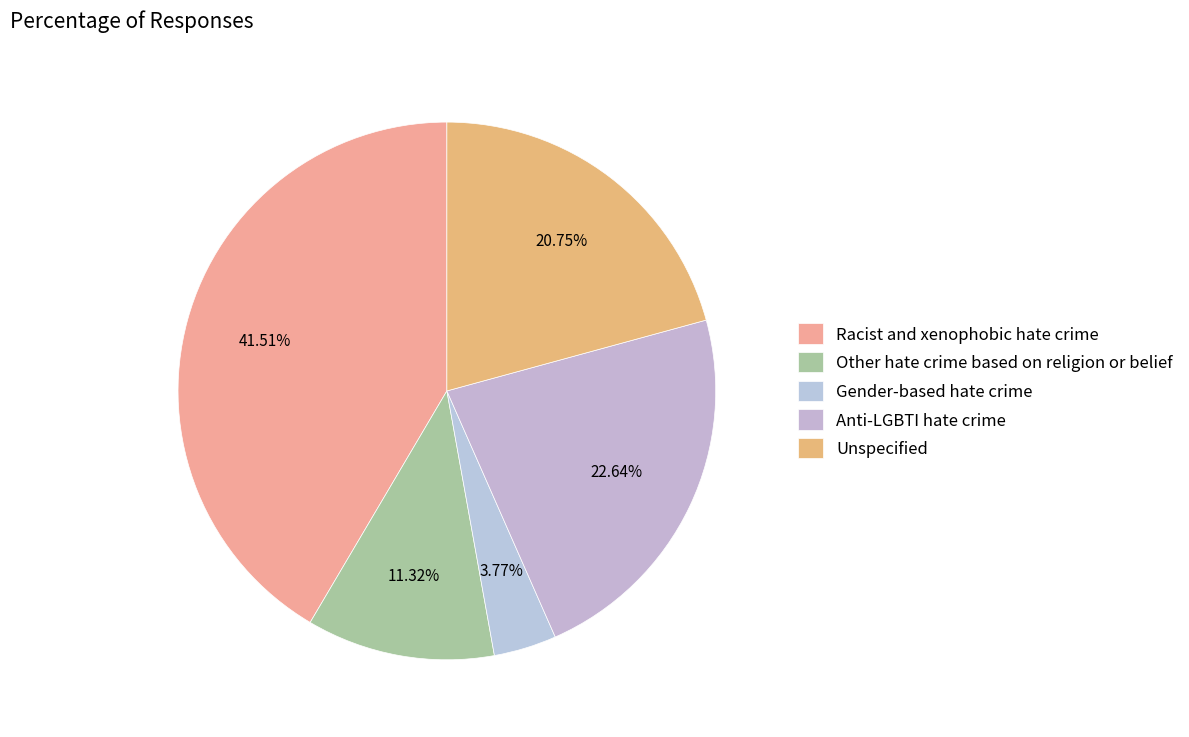

Rank the categories by value from highest to lowest.

Racist and xenophobic hate crime, Anti-LGBTI hate crime, Unspecified, Other hate crime based on religion or belief, Gender-based hate crime